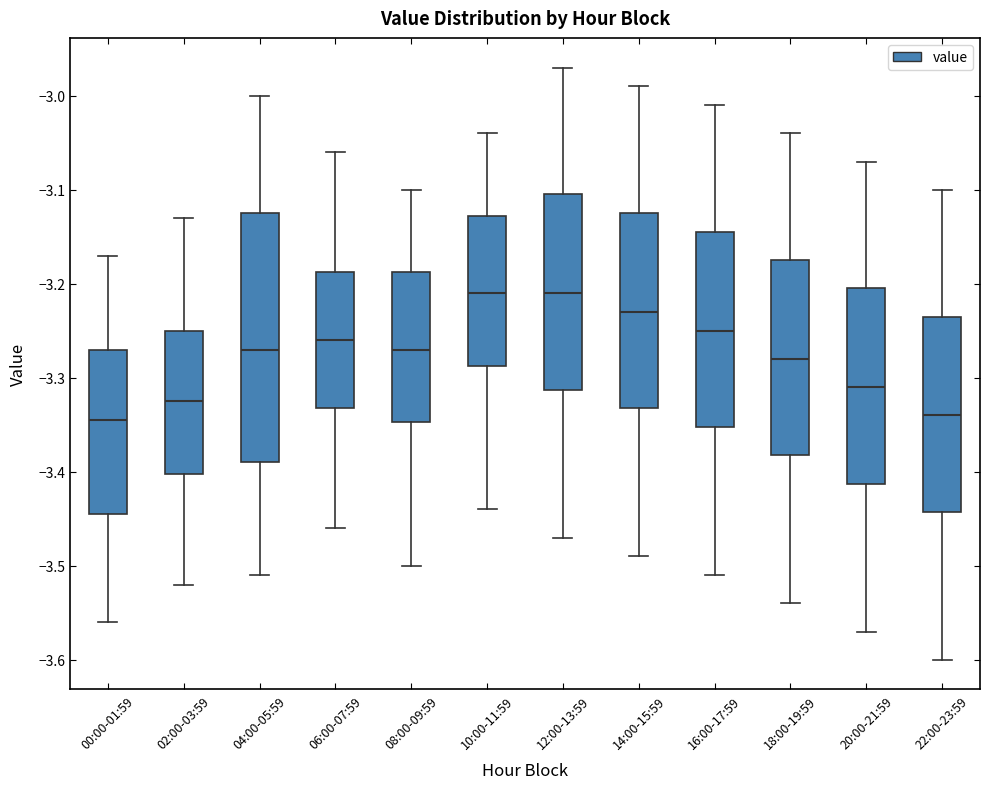

Where does the upper whisker of the box for 12:00-13:59 end on the y-axis? The values are not printed on the chart, so give them approximately, as read against the axis.

-2.97